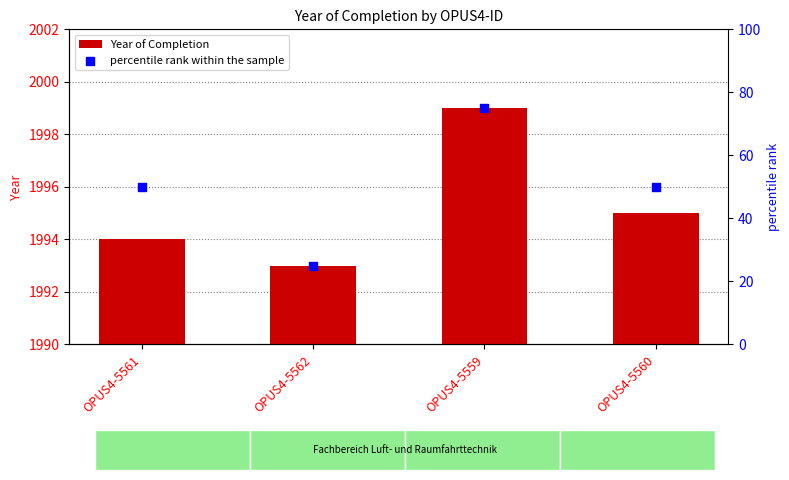

Is the value of percentile rank within the sample at OPUS4-5560 greater than the value of Year of Completion at OPUS4-5561?

No